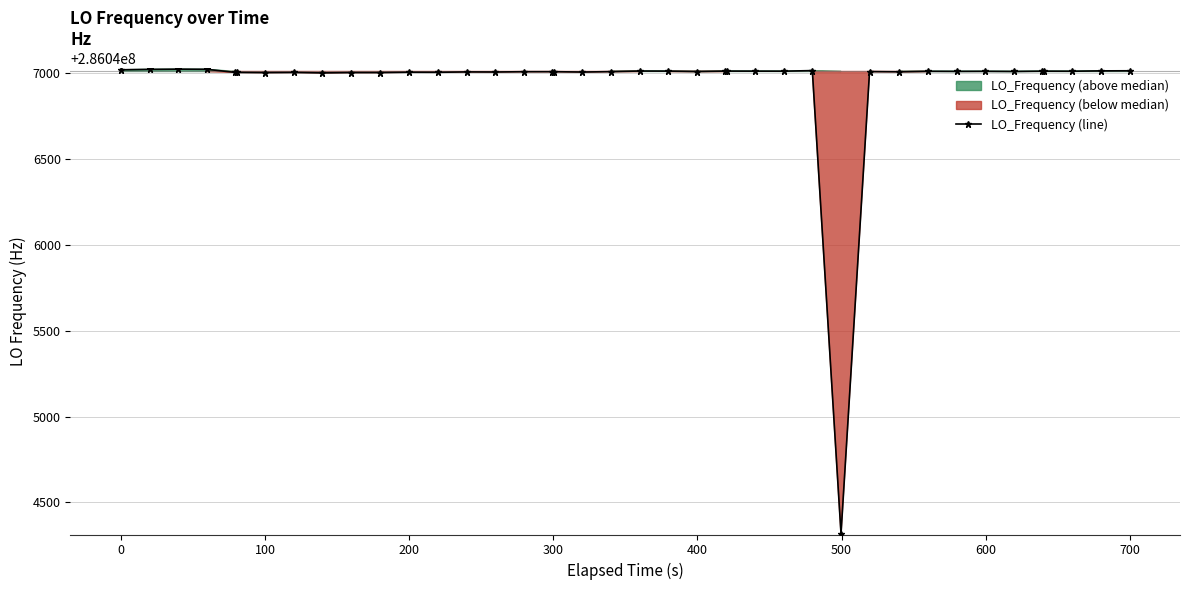

What is the lowest value of the LO_Frequency (line) series?

286044318.6